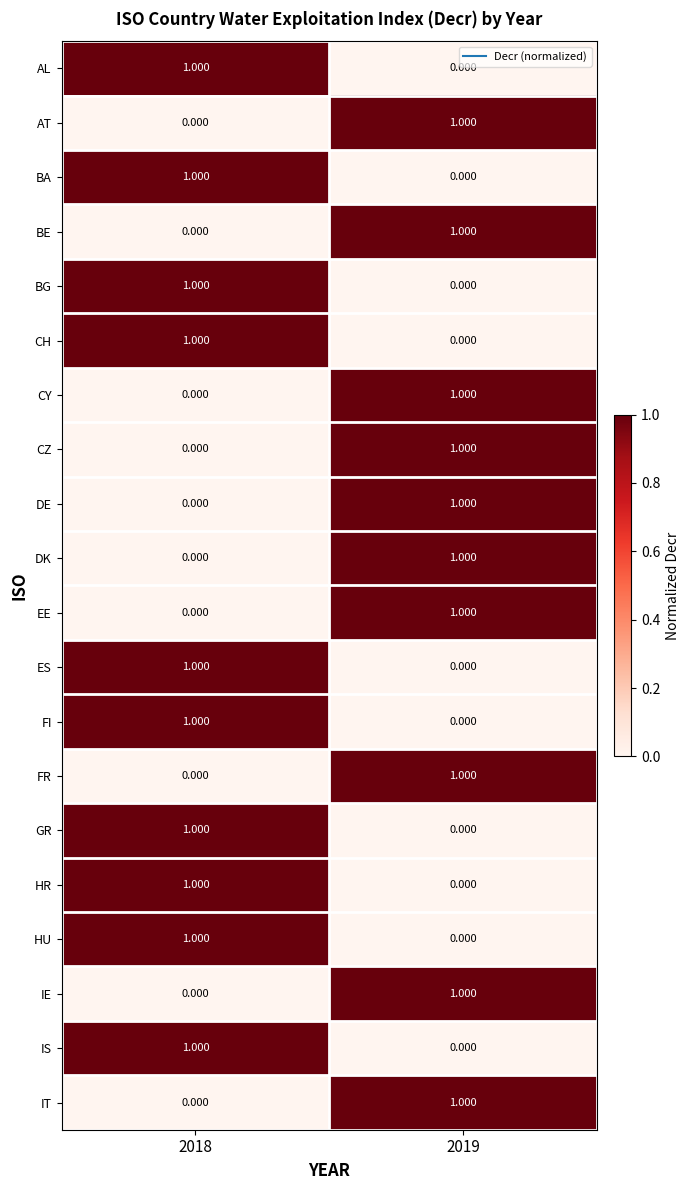

Is the value of ES at 2019 greater than the value of IT at 2019?

No